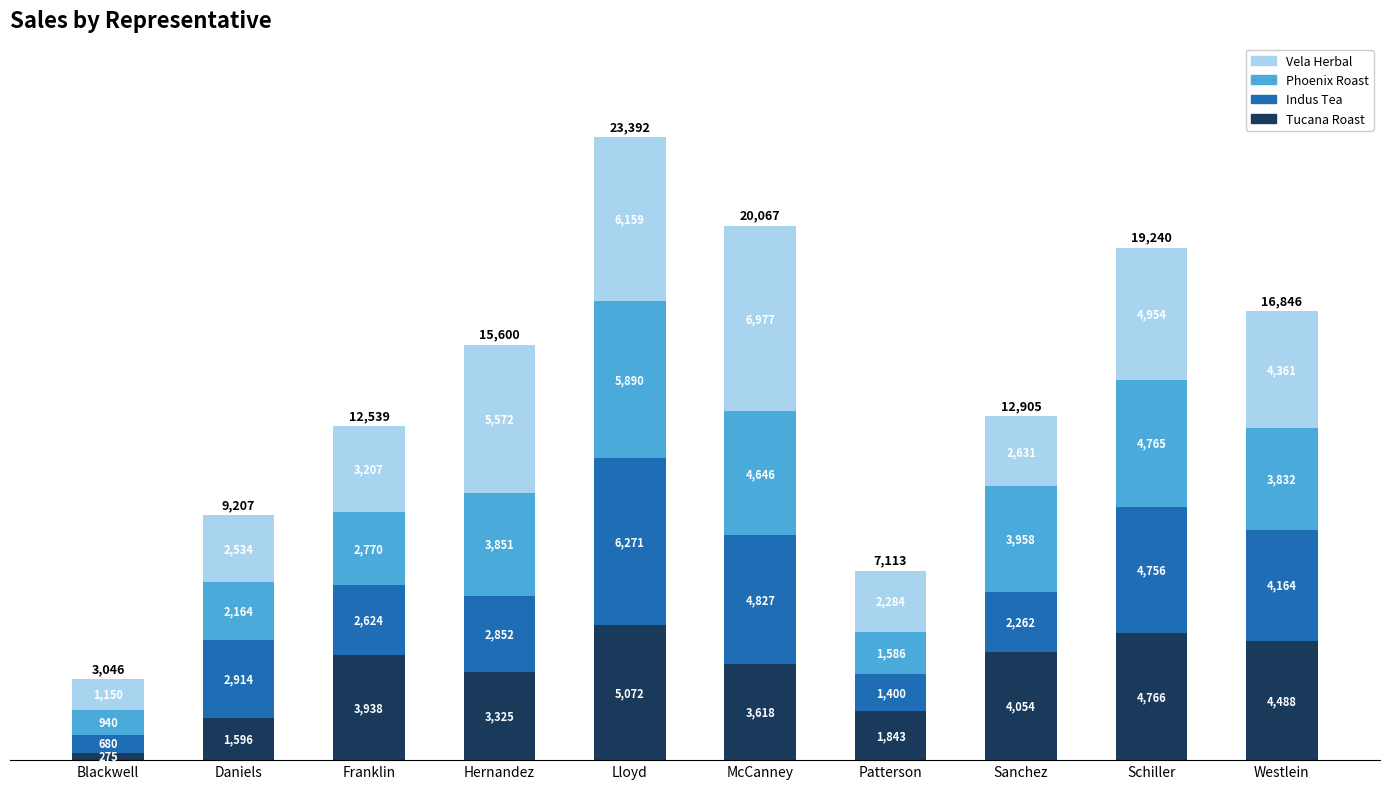

At which category is the sum across all series the highest?

Lloyd